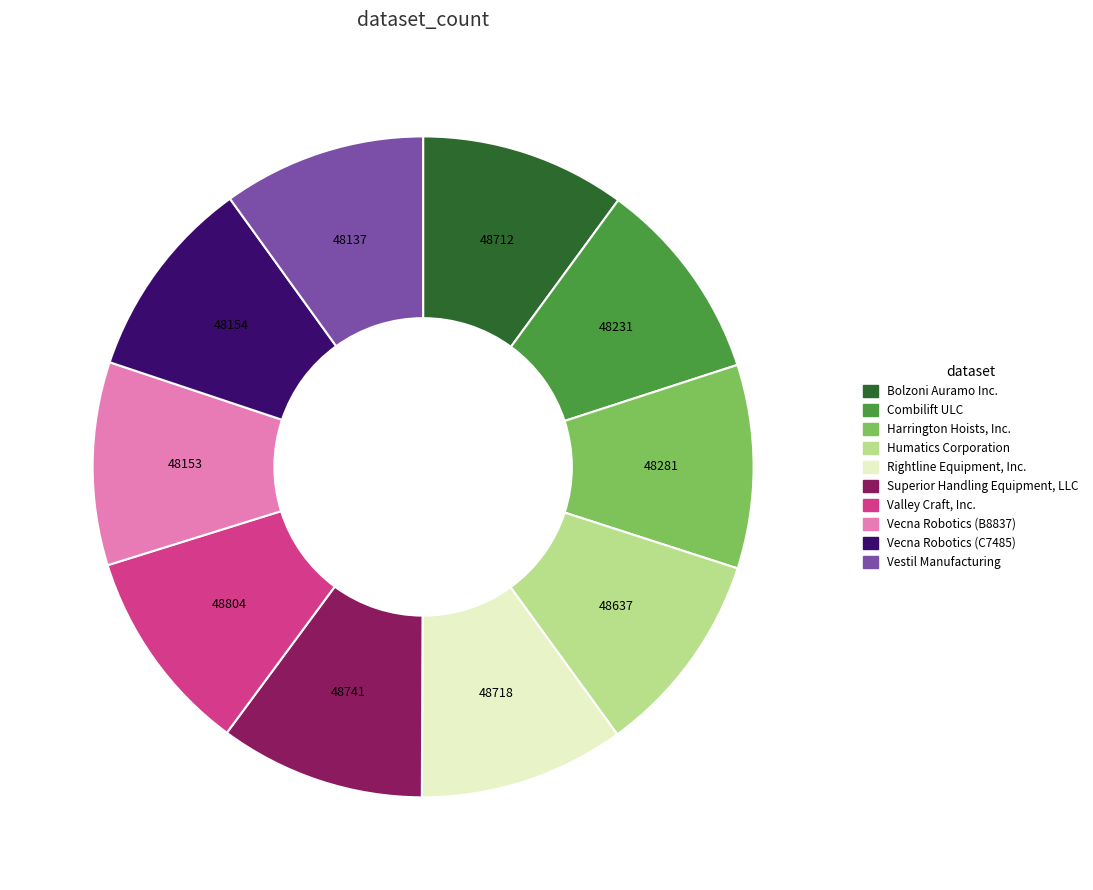

Approximately how many times larger is the value at Valley Craft, Inc. compared to Humatics Corporation?

1.0